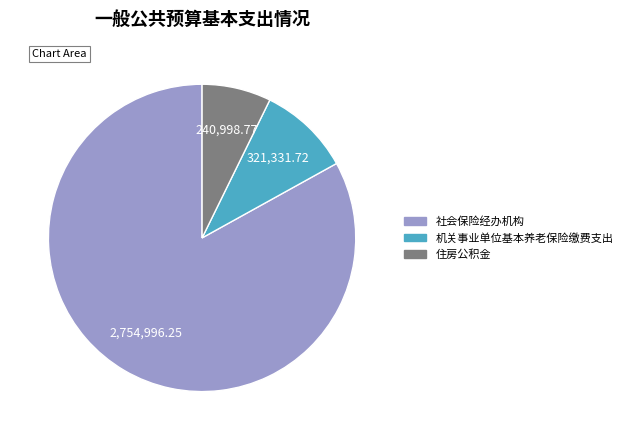

What is the ratio of the value at 社会保险经办机构 to the value at 机关事业单位基本养老保险缴费支出?

8.6